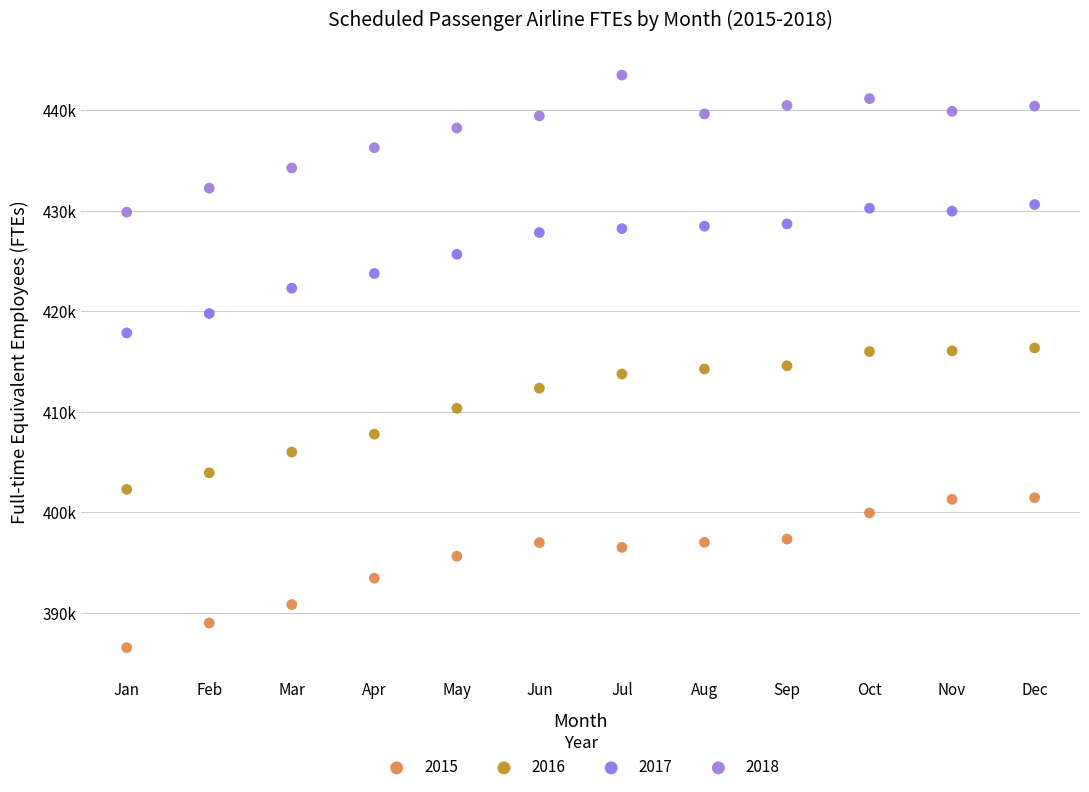

What are all the series names shown in the legend?

2015, 2016, 2017, 2018